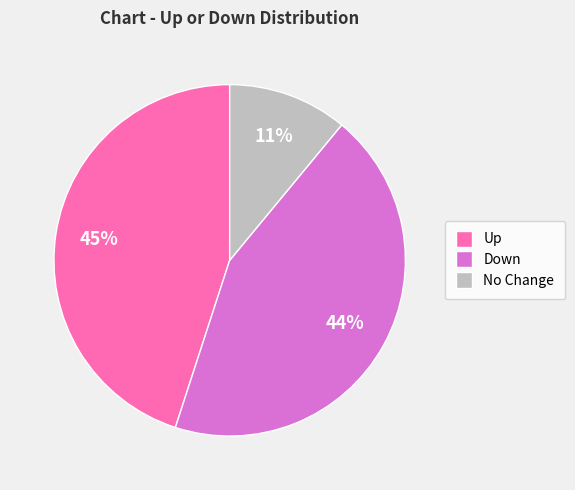

To the nearest percent, what is the difference between the largest and smallest slice percentages?

34%